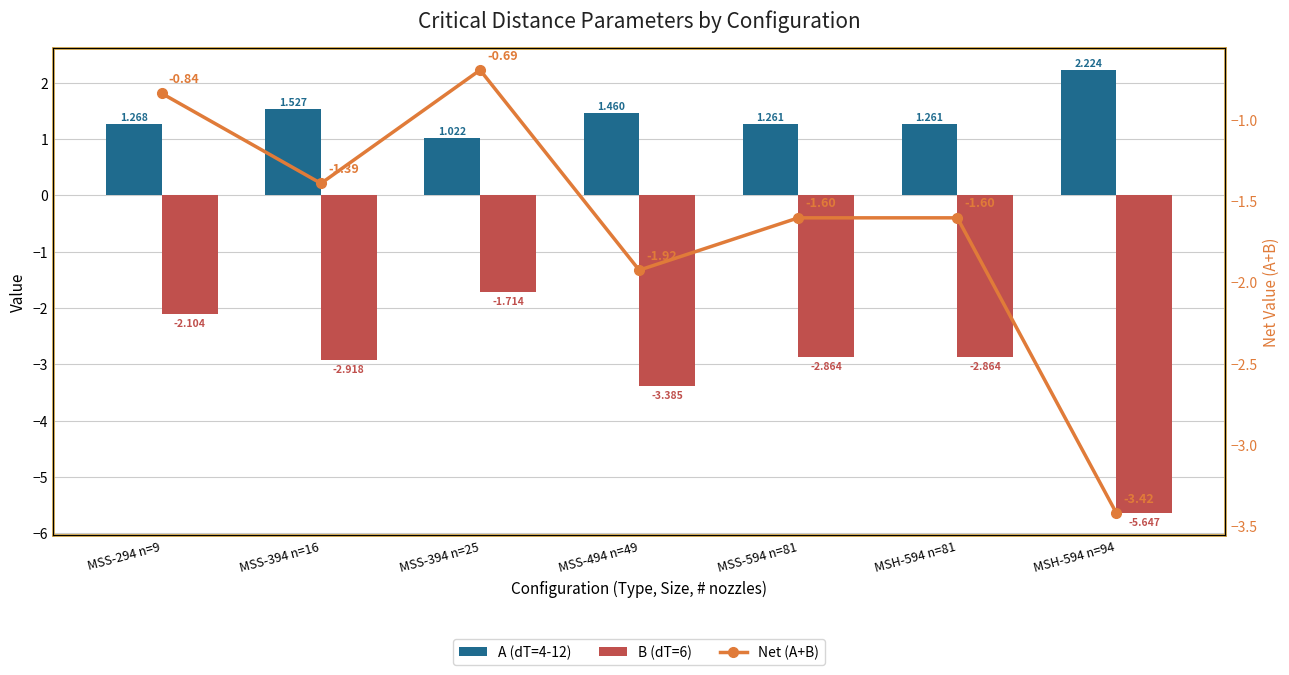

What is the minimum value for A (dT=4-12)?

1.0